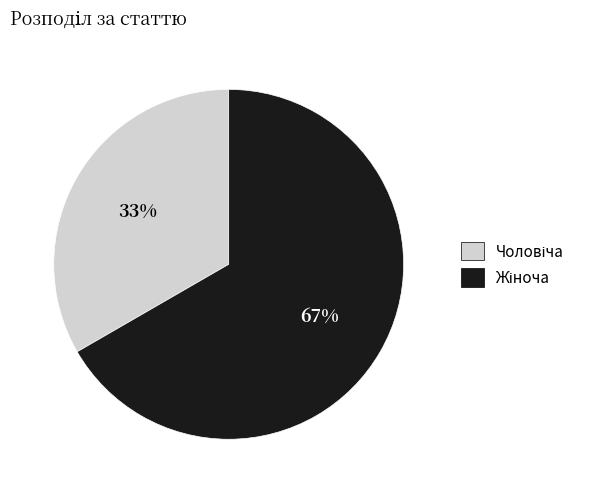

To the nearest percent, what is the average slice percentage?

50%